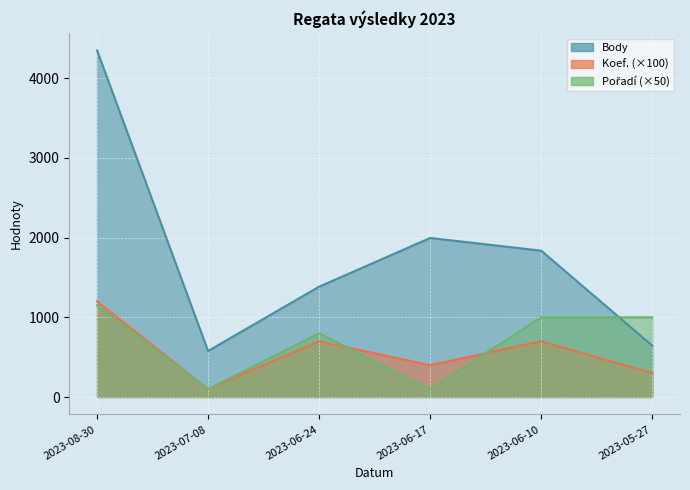

At how many categories does at least one series exceed 2597?

1